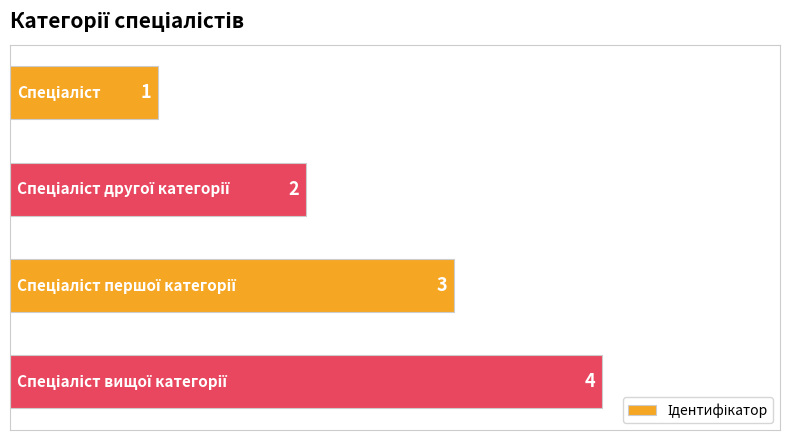

What is the difference between the maximum and minimum values?

3